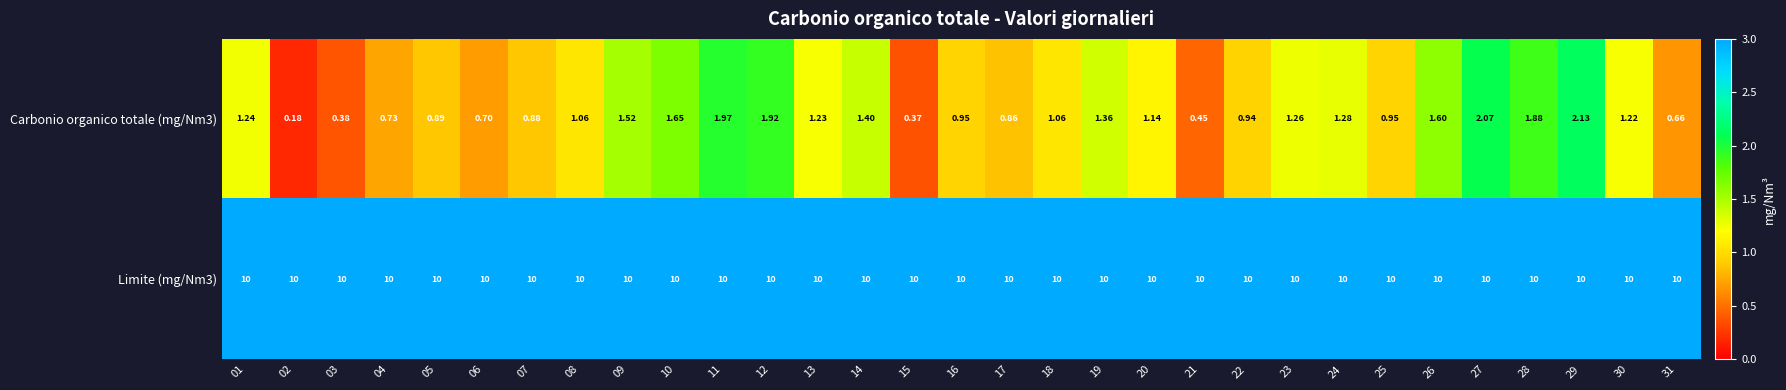

At which category is the sum across all series the highest?

29